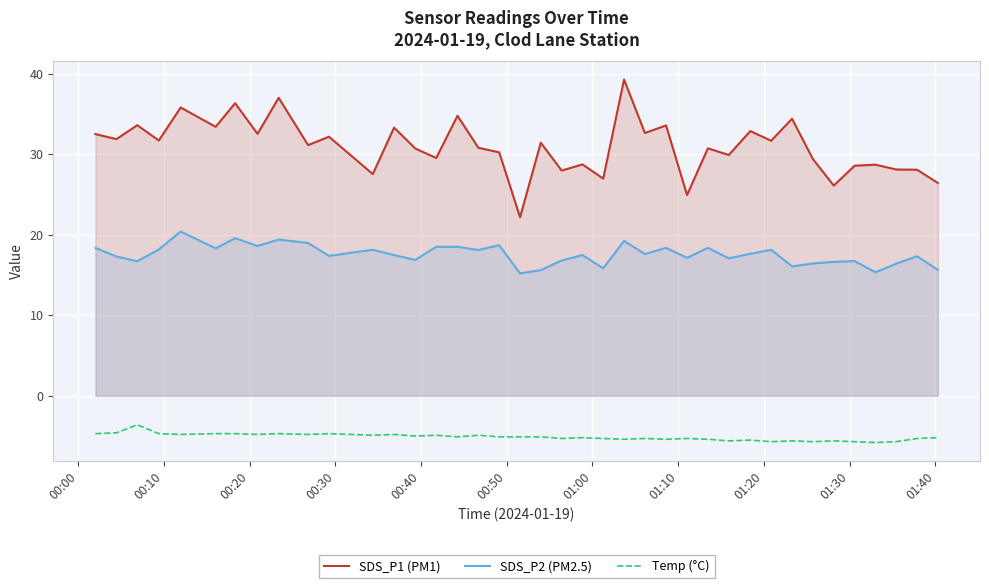

How many lines are shown in the chart?

3